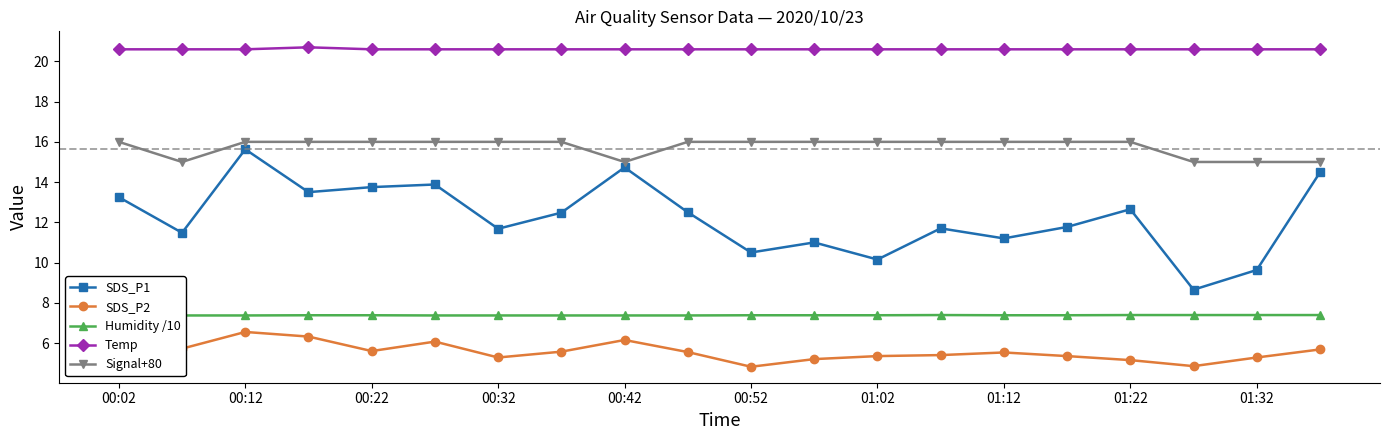

What is the greatest value displayed?

20.7